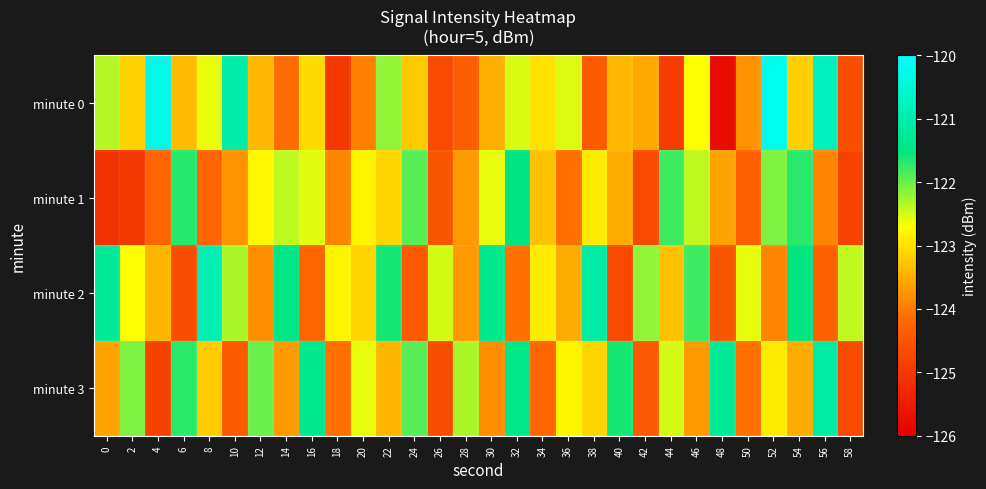

At how many categories does at least one series exceed -121?

4